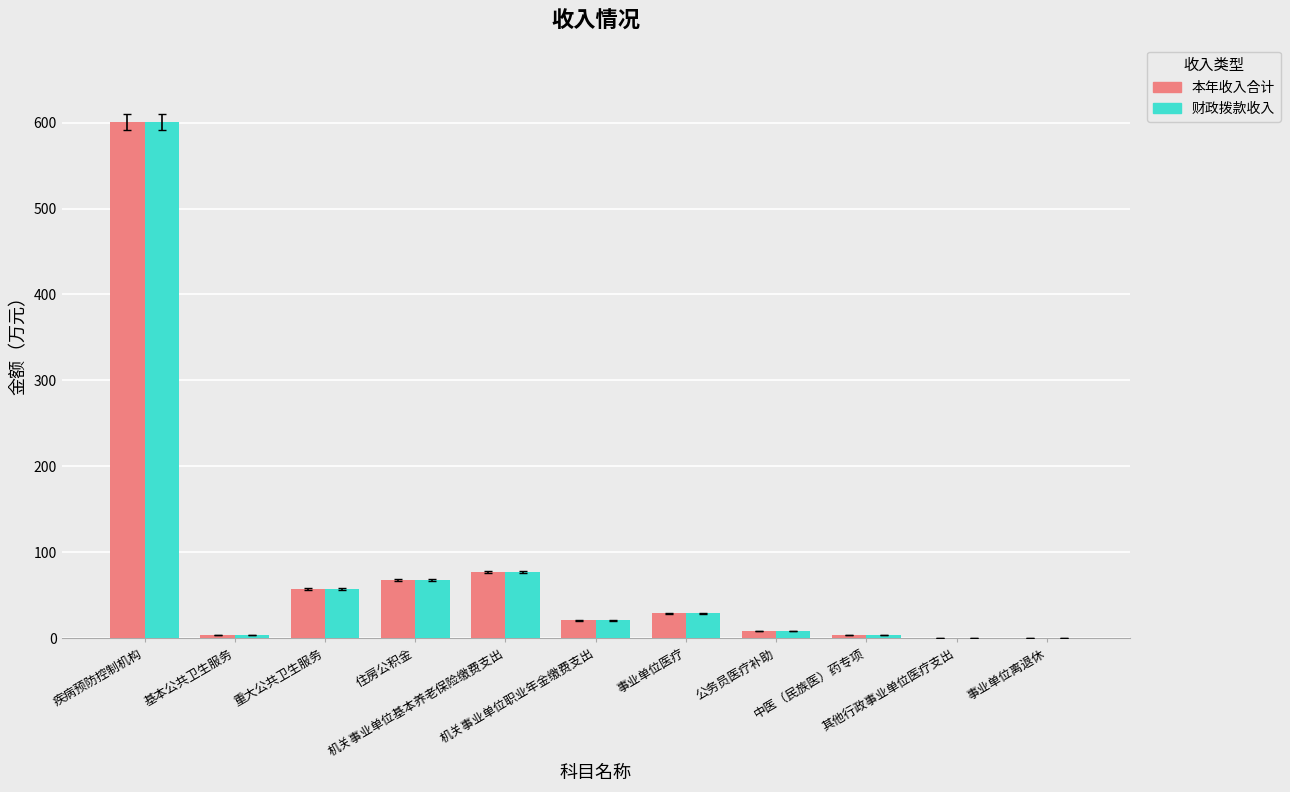

At which category is the sum across all series the highest?

疾病预防控制机构